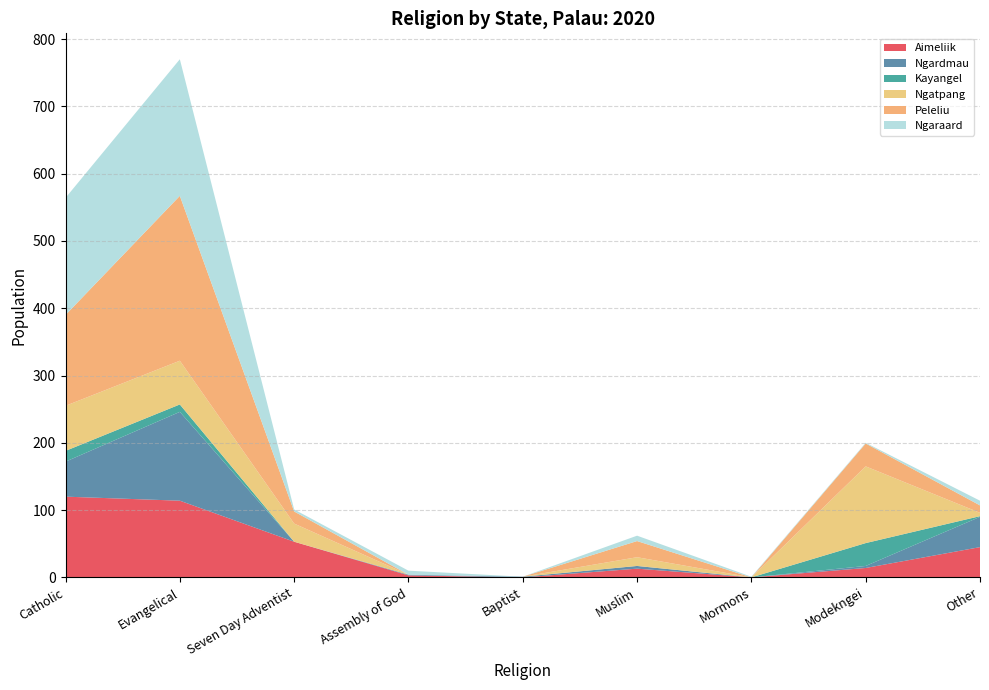

Is it true that Aimeliik equals 53 at Seven Day Adventist?

True